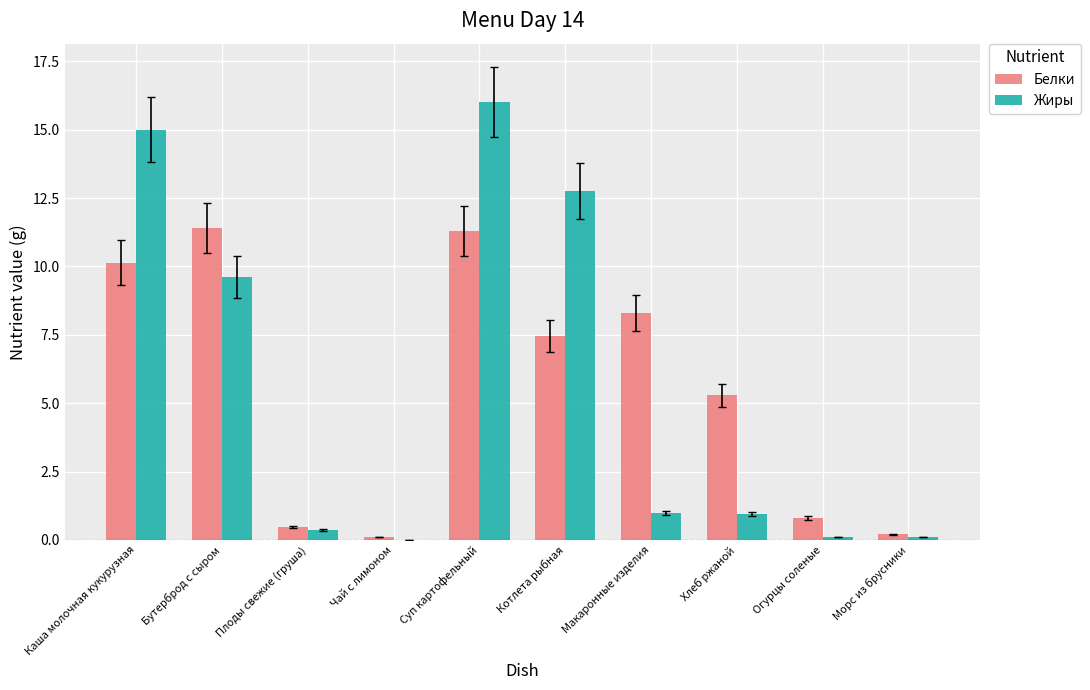

What is the sum of all Жиры values?

55.9